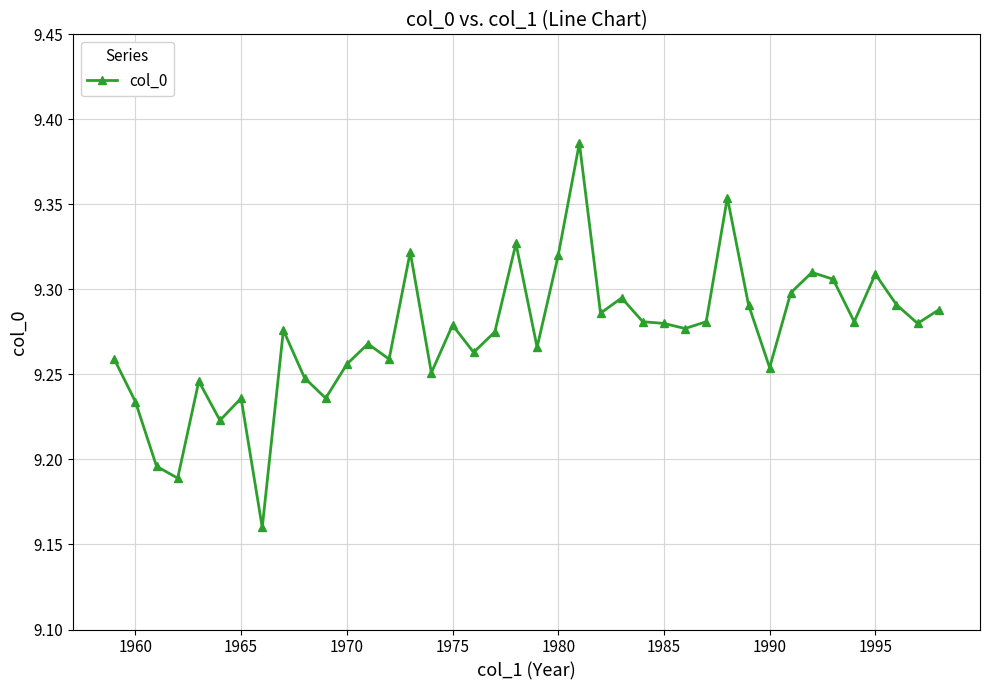

True or false: there are more than 0 points higher than both neighbors.

True